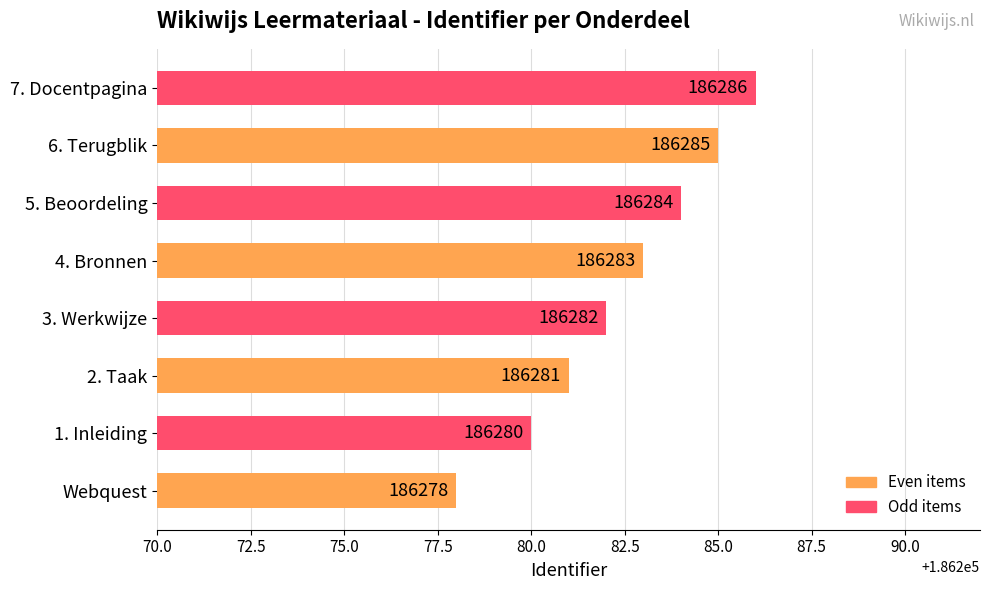

Rank the categories by value from lowest to highest.

Webquest, 1. Inleiding, 2. Taak, 3. Werkwijze, 4. Bronnen, 5. Beoordeling, 6. Terugblik, 7. Docentpagina